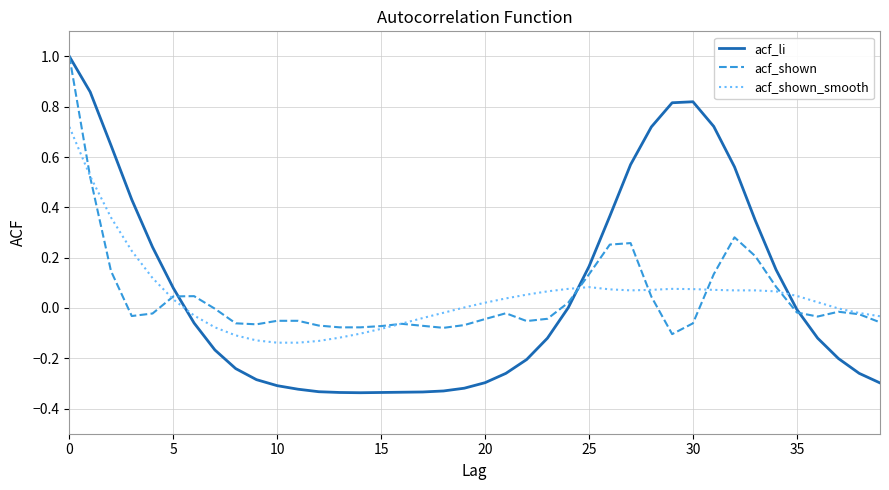

Which series has the largest range (max minus min)?

acf_li